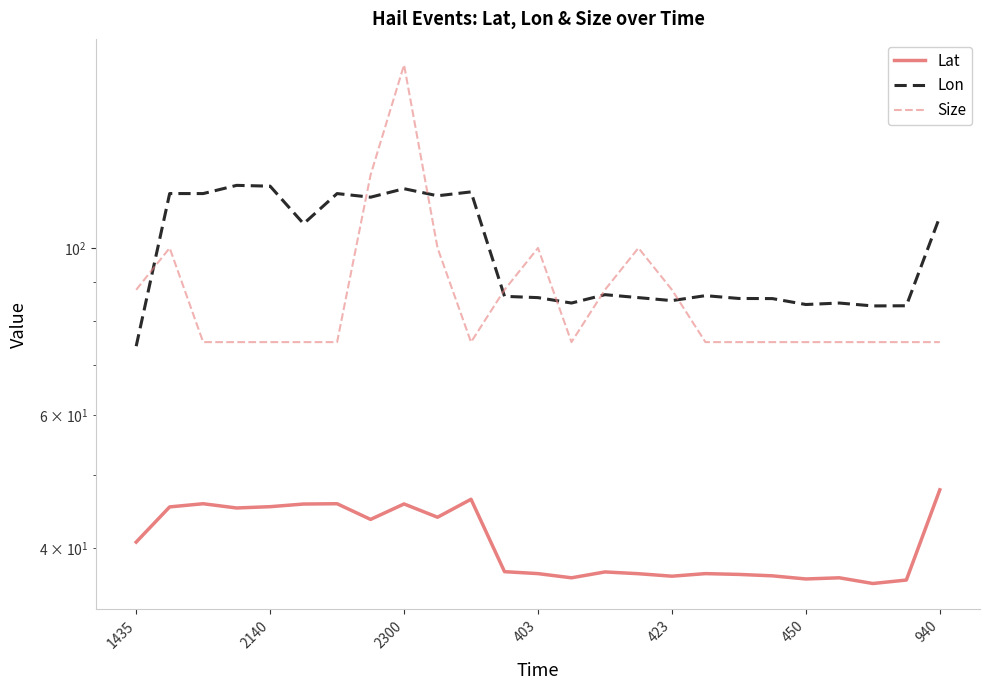

List the series in order of their overall mean, lowest first.

Lat, Size, Lon